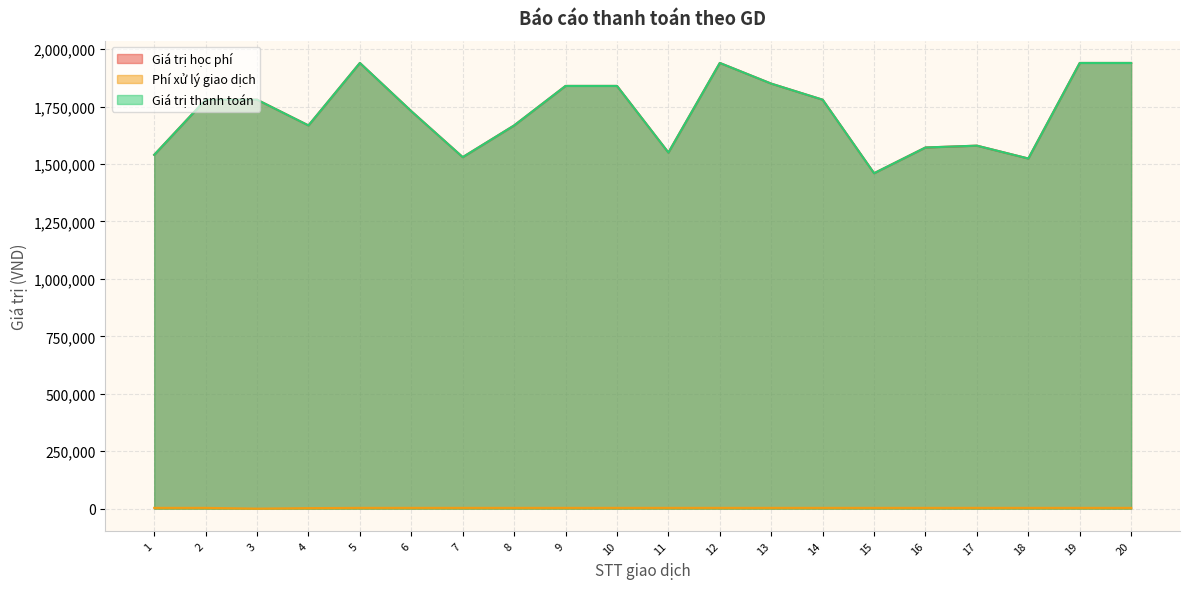

What is the sum of the Giá trị thanh toán values at 19 and 5?

3880000